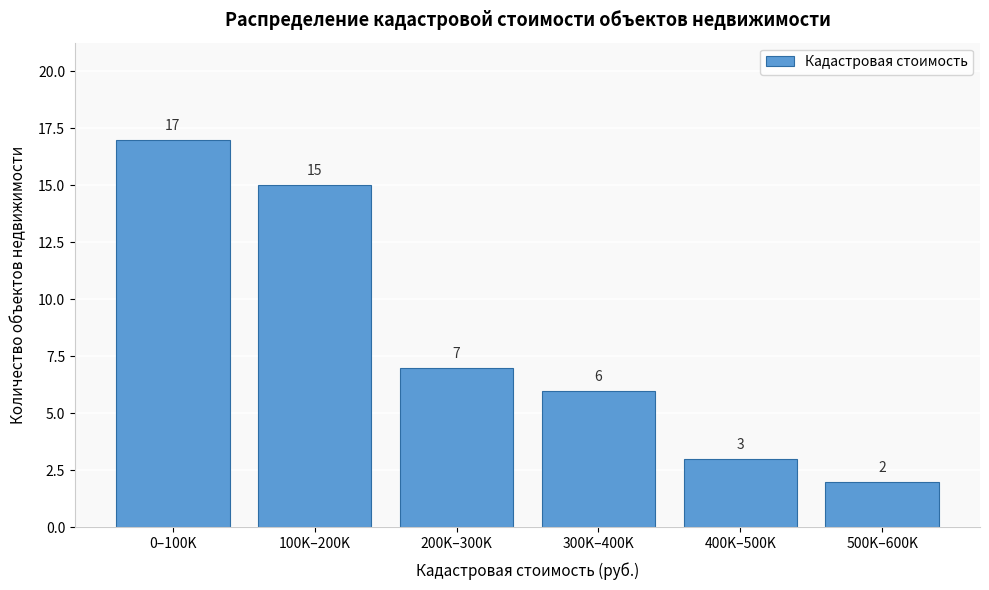

Reading right to left, list all the values displayed in this chart.

500K–600K=2	400K–500K=3	300K–400K=6	200K–300K=7	100K–200K=15	0–100K=17